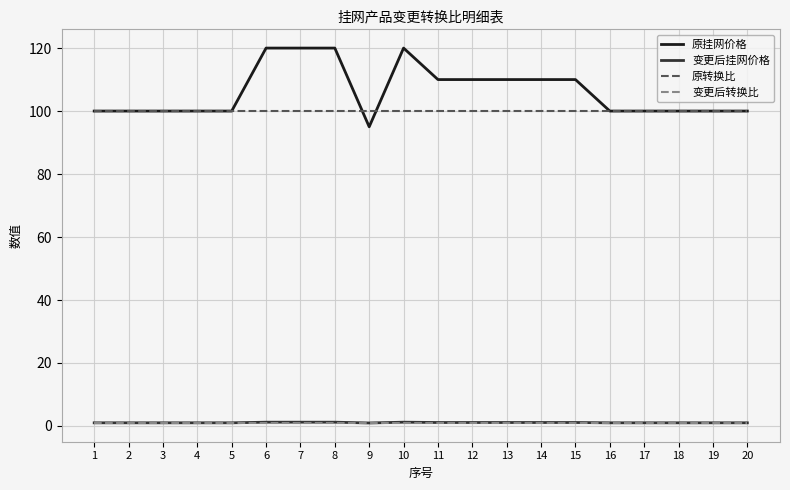

True or false: 原挂网价格 has a value of 34.8 at 16.

False